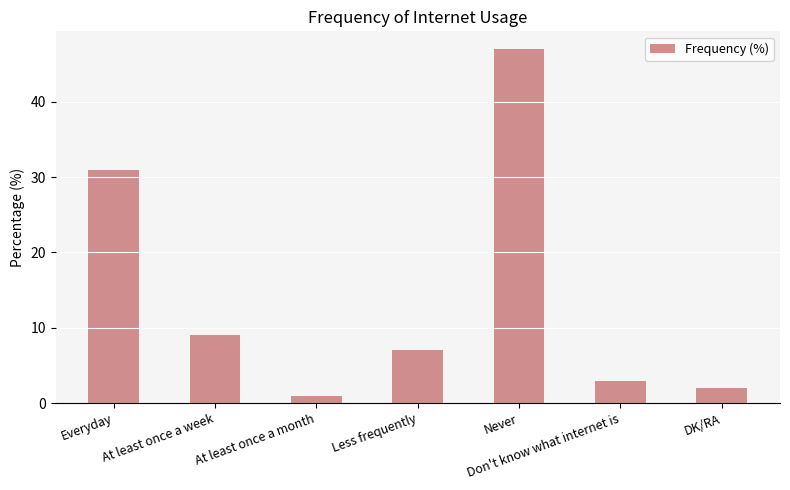

Approximately how many times larger is the value at Don't know what internet is compared to Less frequently?

0.4